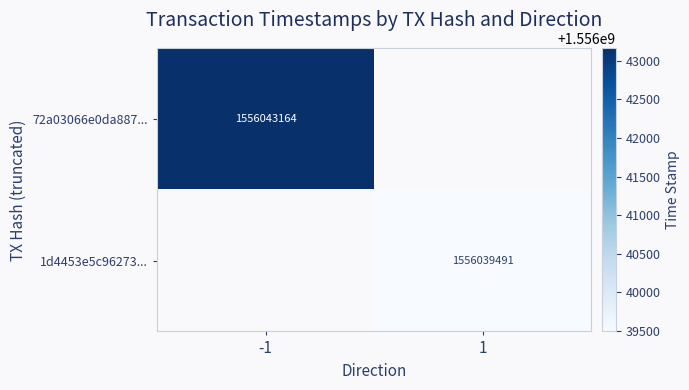

The 1d4453e5c96273... series shows 895984798 at 1. True or false?

False